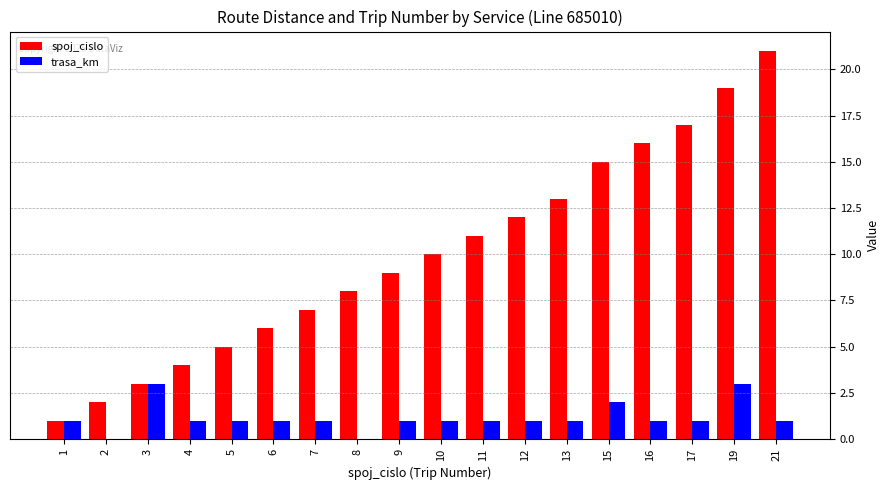

What is the maximum value for spoj_cislo?

21